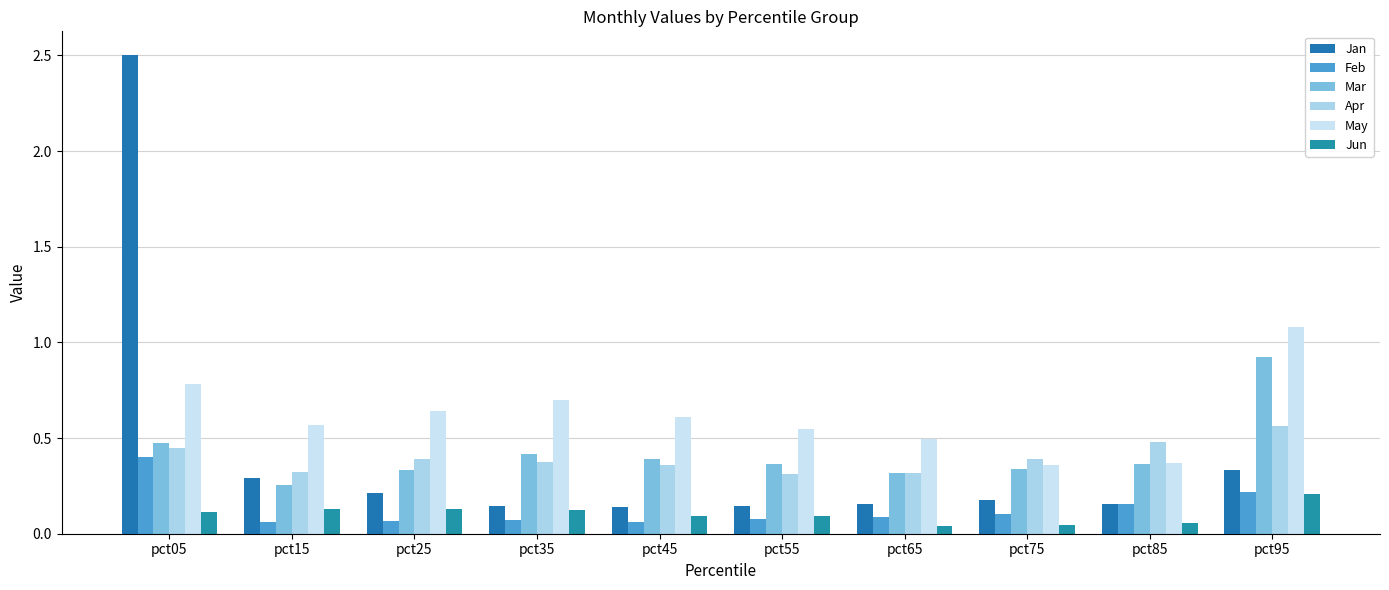

Which series has the largest range (max minus min)?

Jan